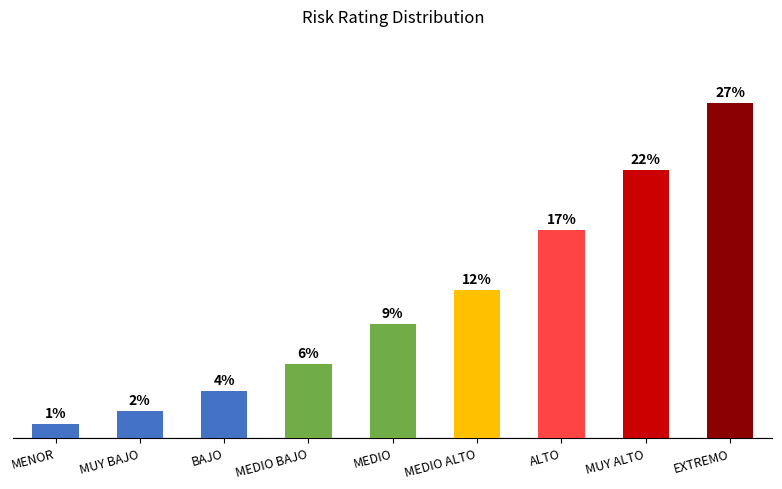

Are the bars horizontal?

No